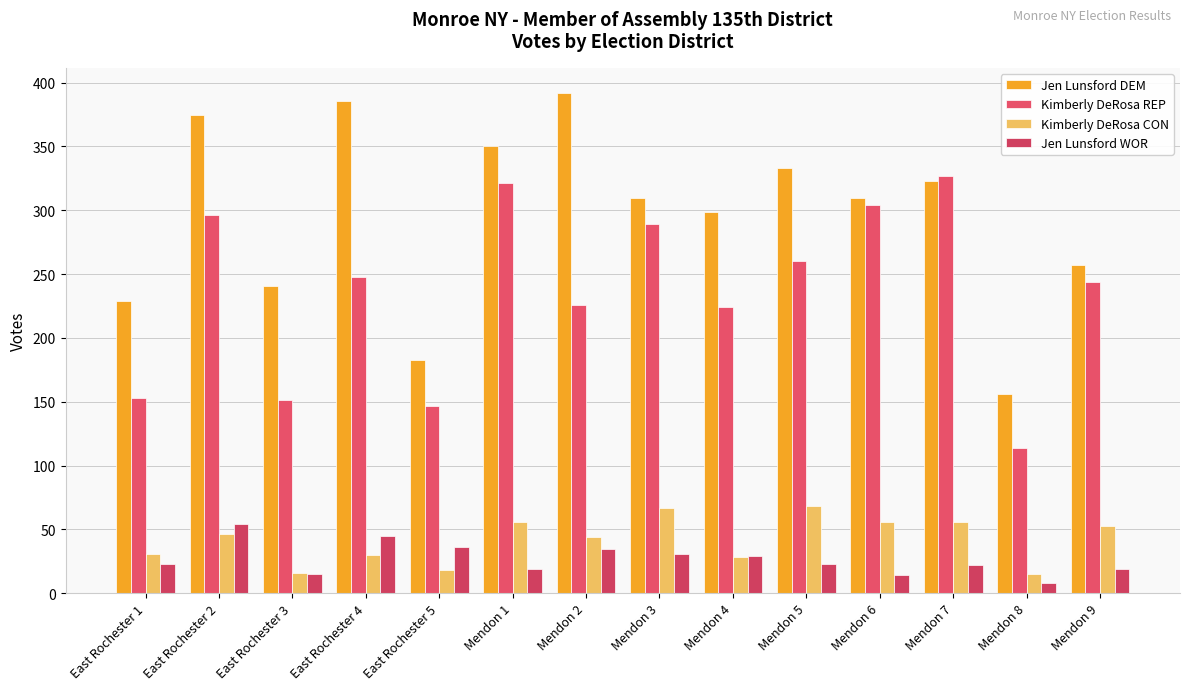

Does the chart contain any negative values?

No